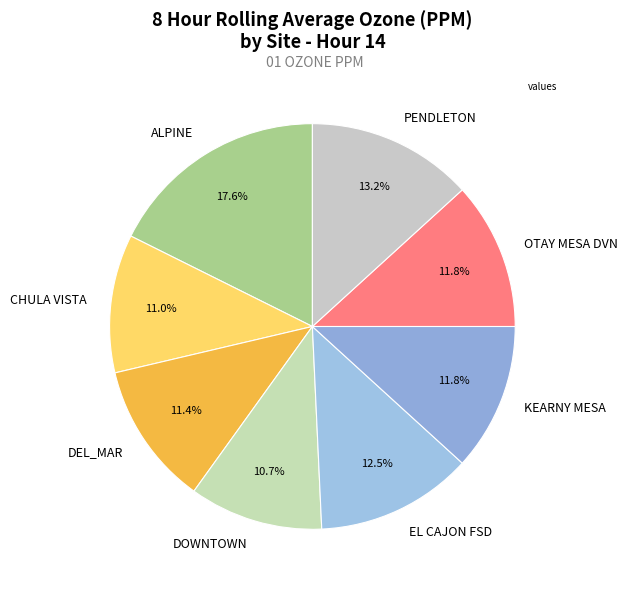

What percentage is the ALPINE slice, to the nearest percent?

18%